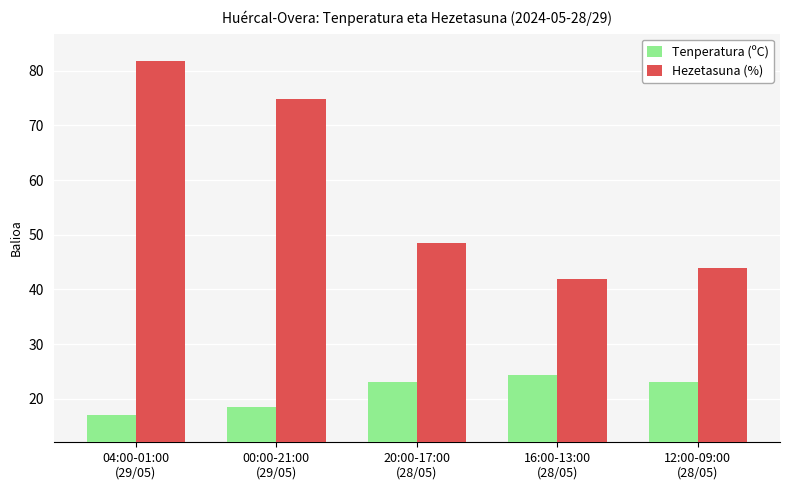

What position from the right is 12:00-09:00
(28/05)?

1